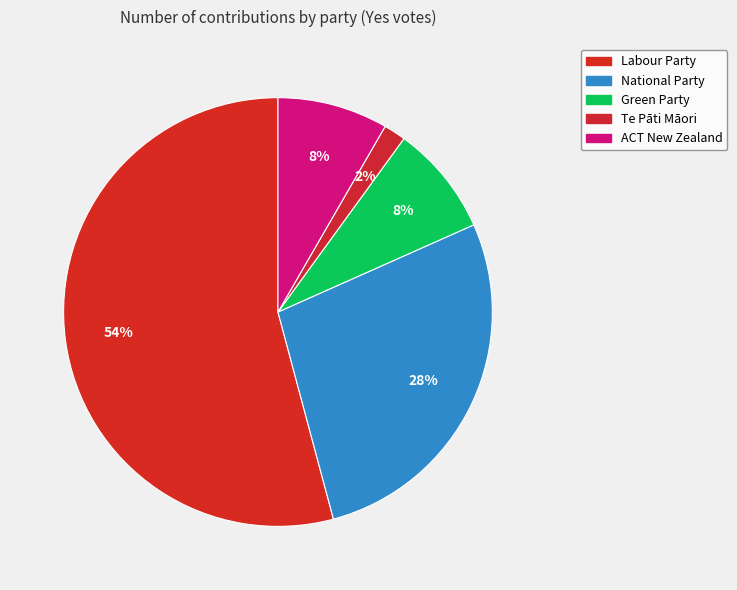

Approximately how many times larger is the value at Te Pāti Māori compared to National Party?

0.1